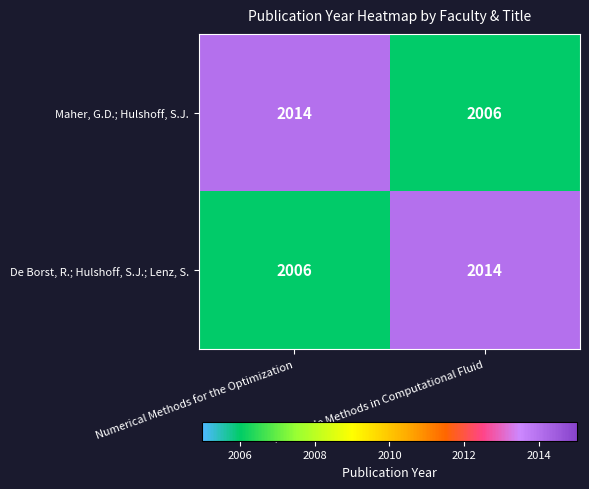

What is the greatest value displayed?

2014